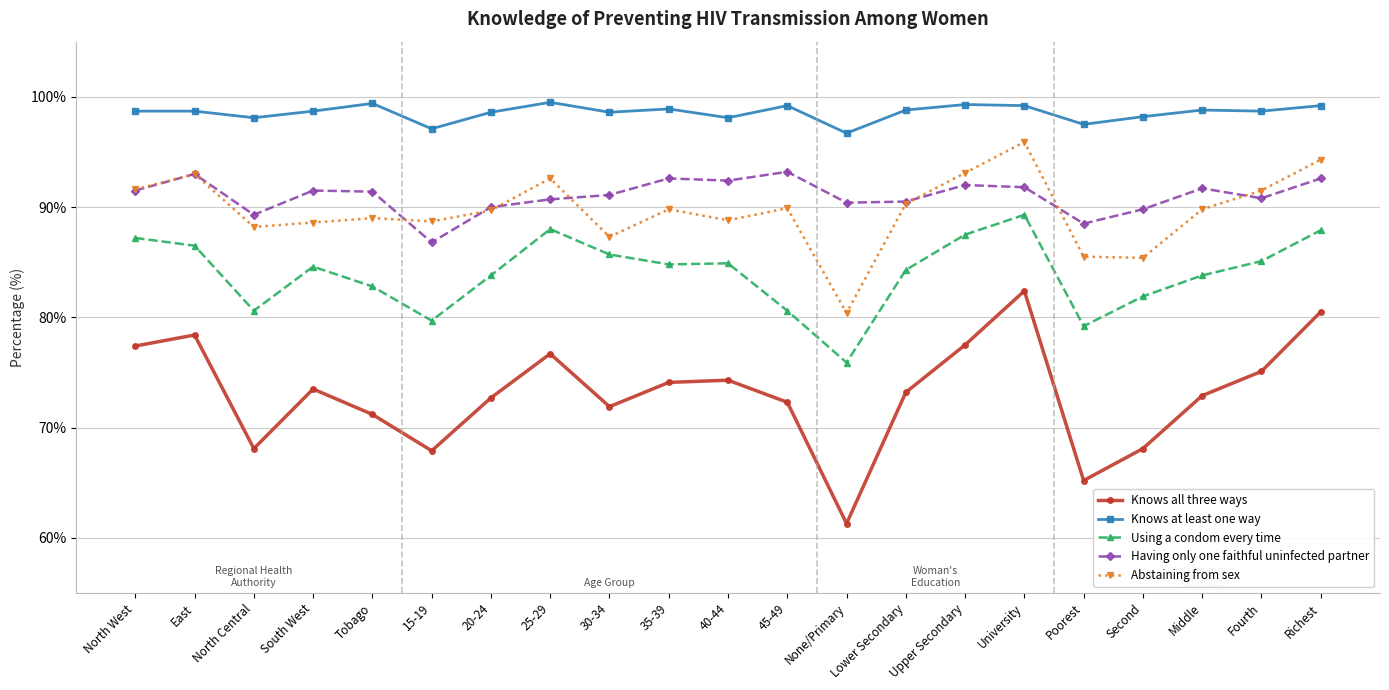

True or false: Having only one faithful uninfected partner has more than 1 points higher than both neighbors.

True